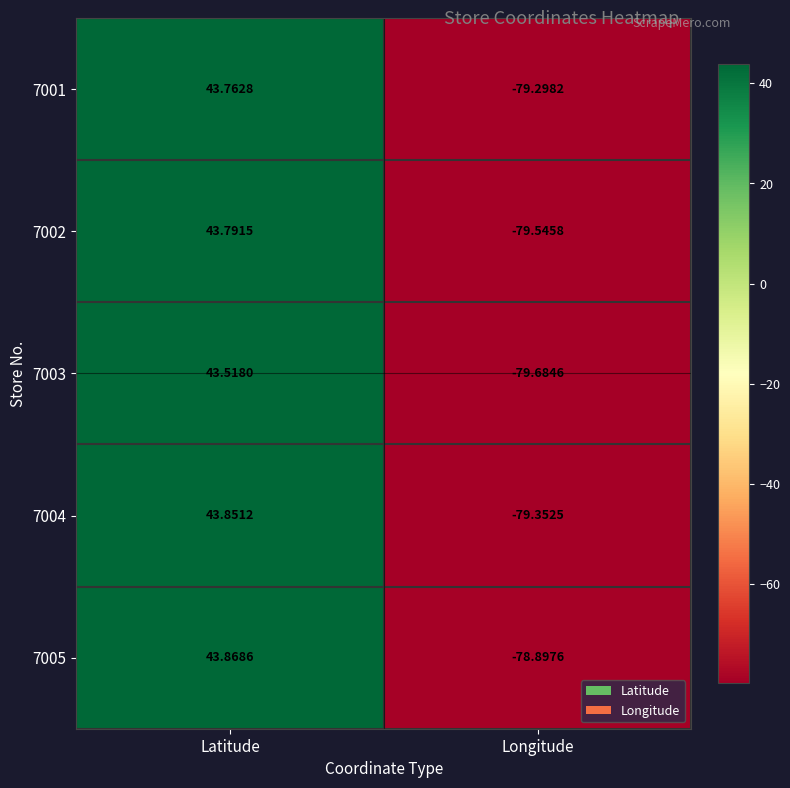

Rank the series at Latitude from highest to lowest value.

7005, 7004, 7002, 7001, 7003